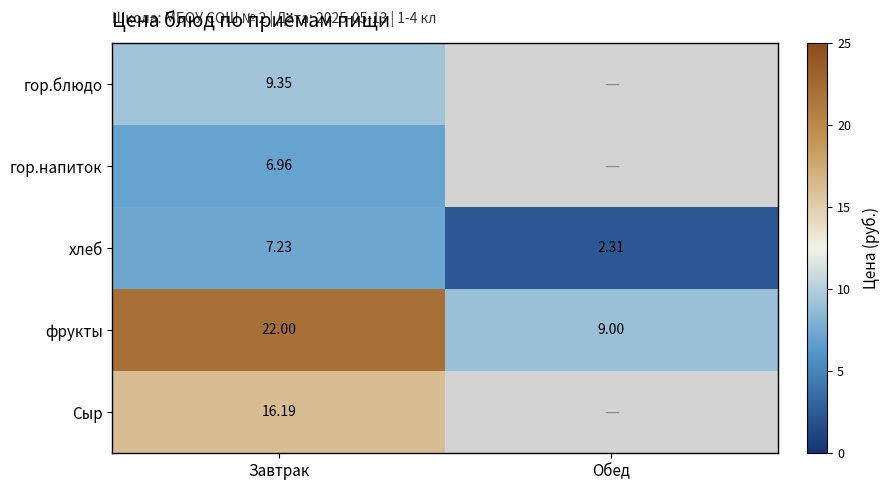

How many data points in фрукты are less than 22?

1